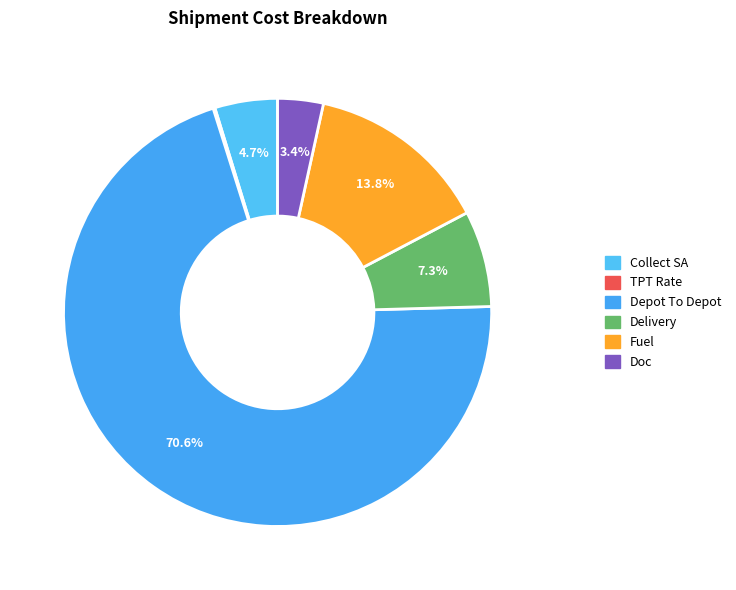

True or false: Collect SA accounts for 36% of the total.

False